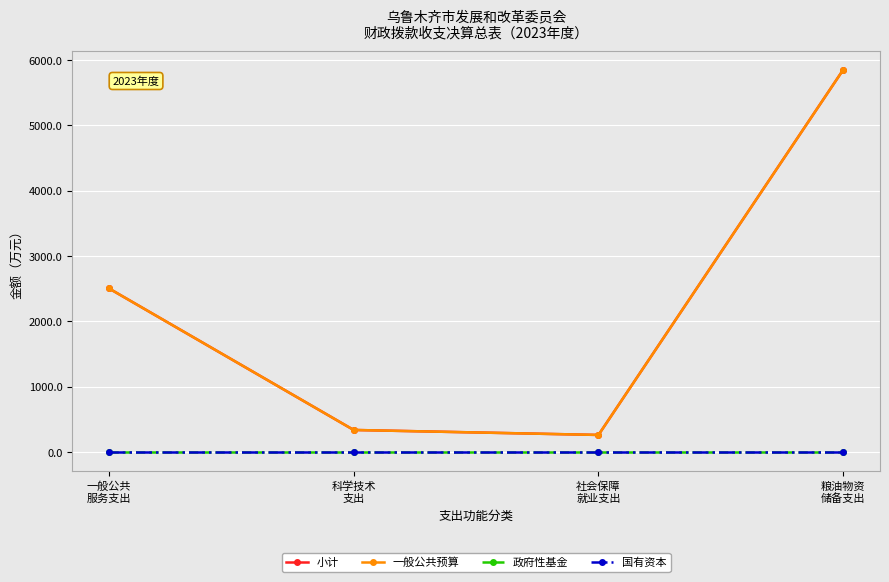

What is the label of the 4th point from the right?

一般公共
服务支出